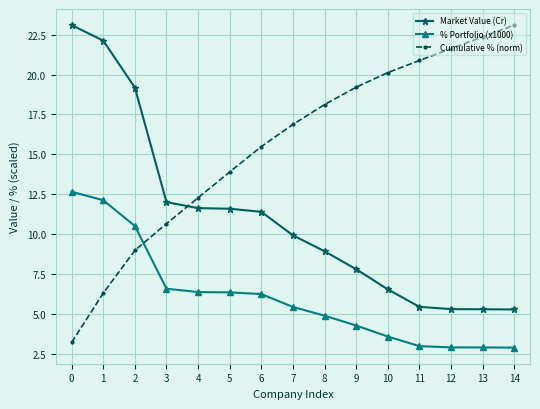

Read the Cumulative % (norm) value at 13.

22.4